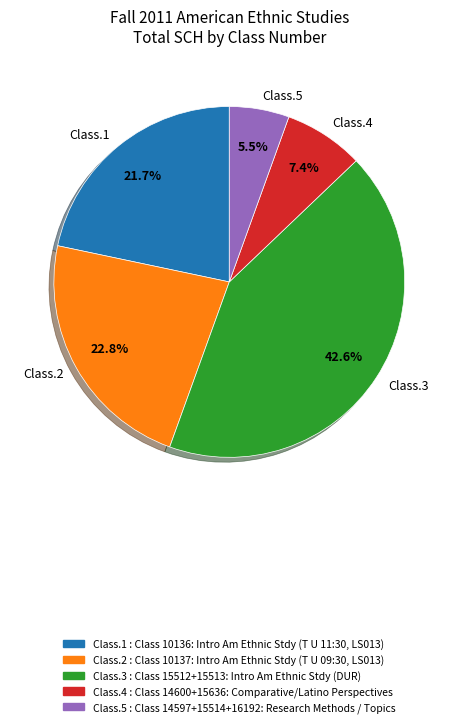

Which slice is the smallest?

Class.5